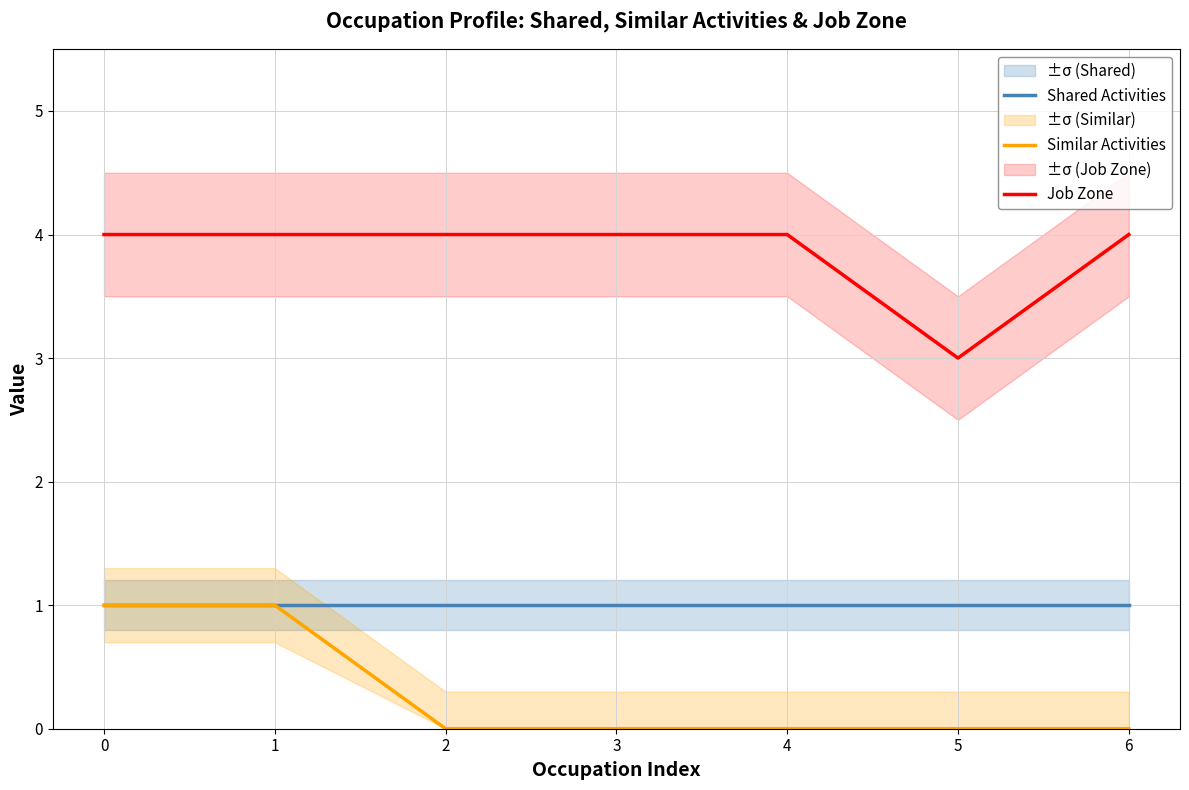

How many lines are shown in the chart?

3